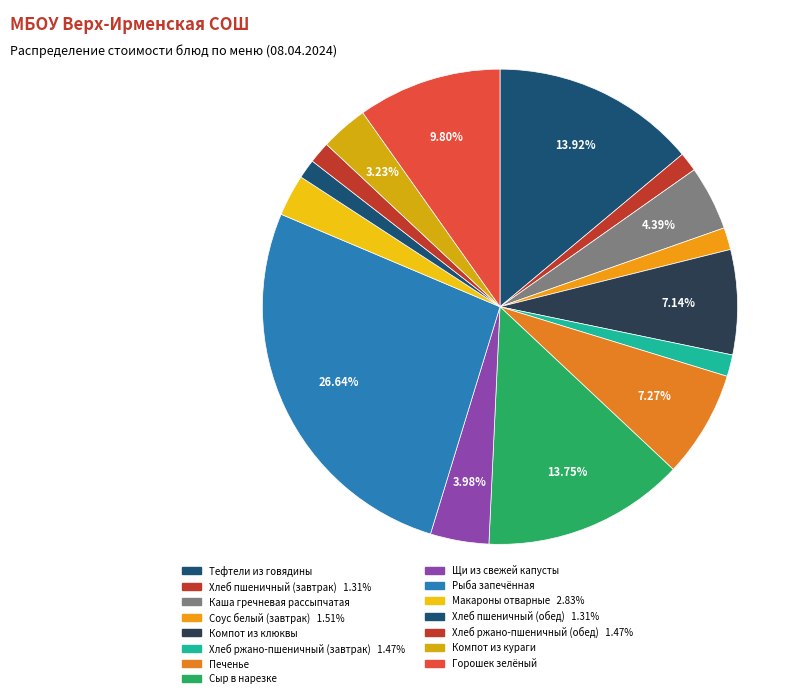

Combined, do Каша гречневая рассыпчатая and Рыба запечённая account for over 50%?

No